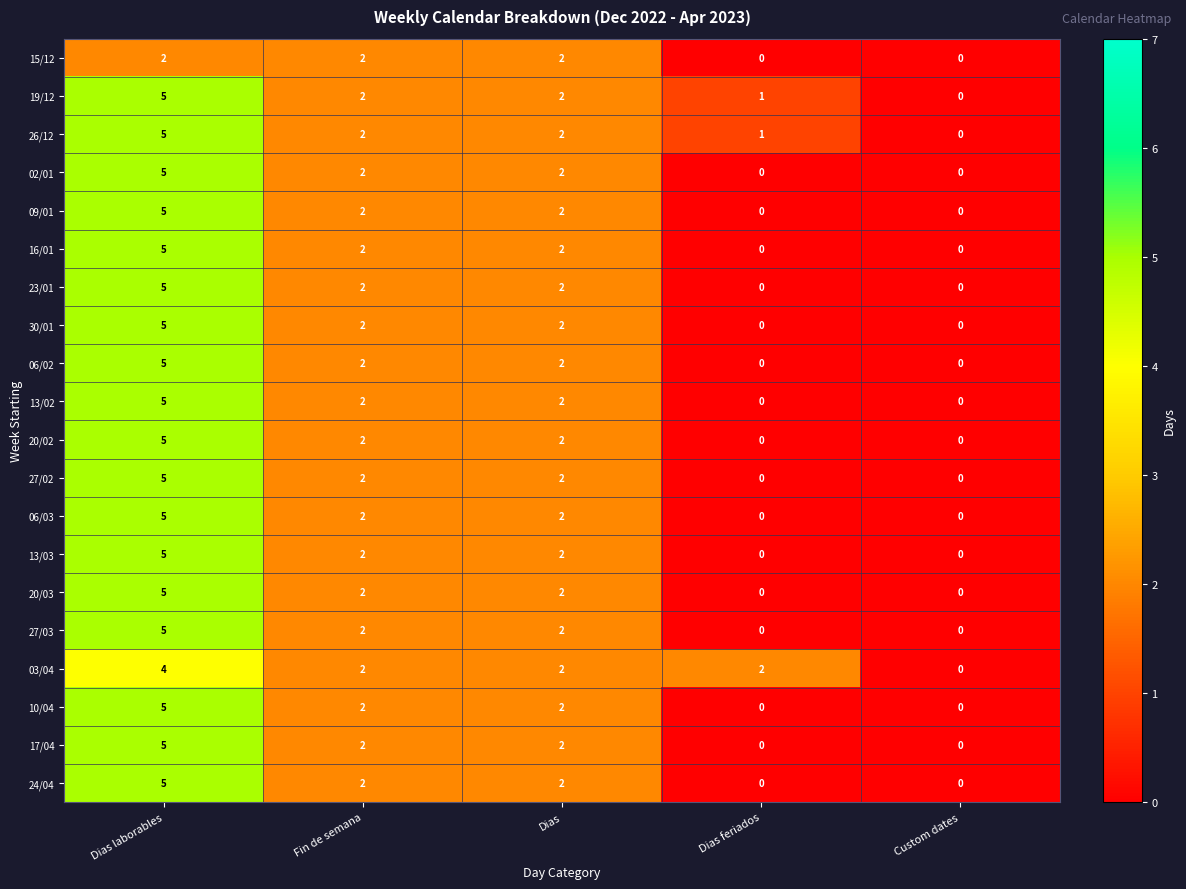

True or false: 17/04 has a value of 3 at Custom dates.

False